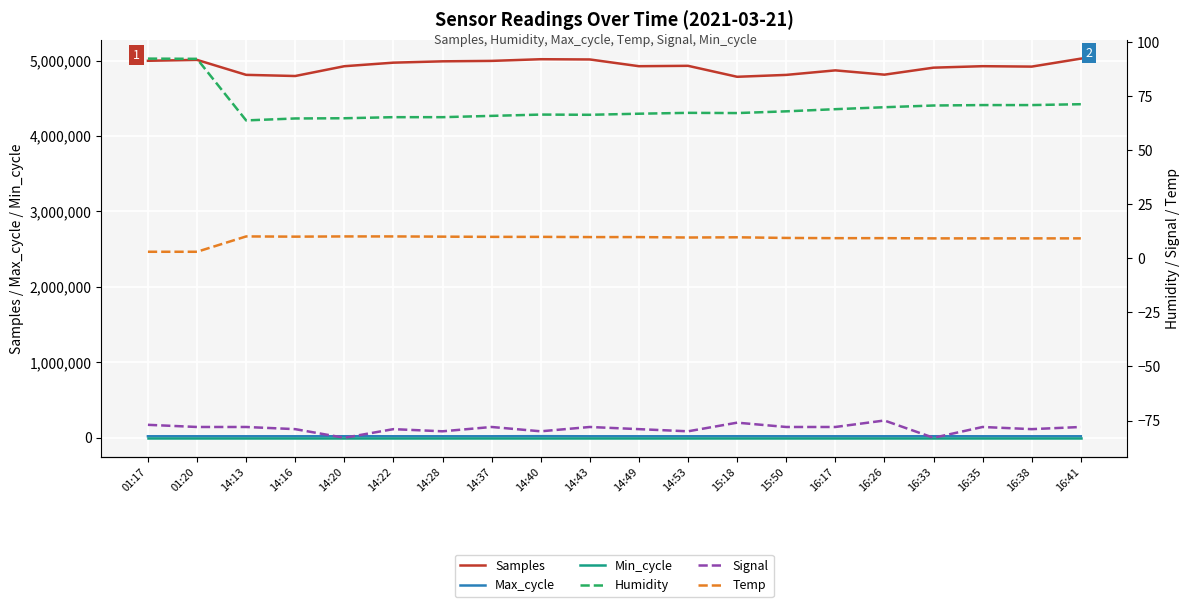

At which label does Signal reach its minimum?

14:20